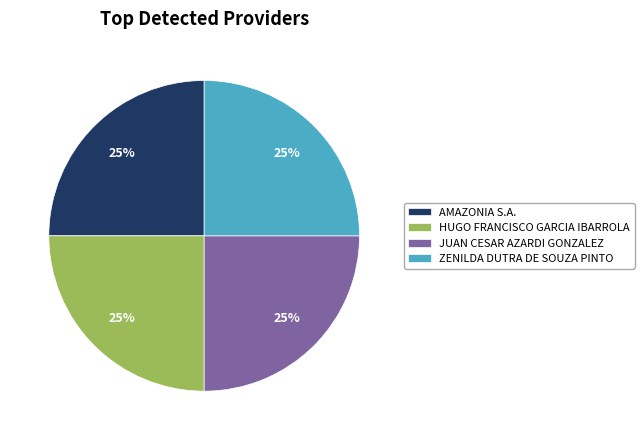

What is the ratio of the value at AMAZONIA S.A. to the value at ZENILDA DUTRA DE SOUZA PINTO?

1.0